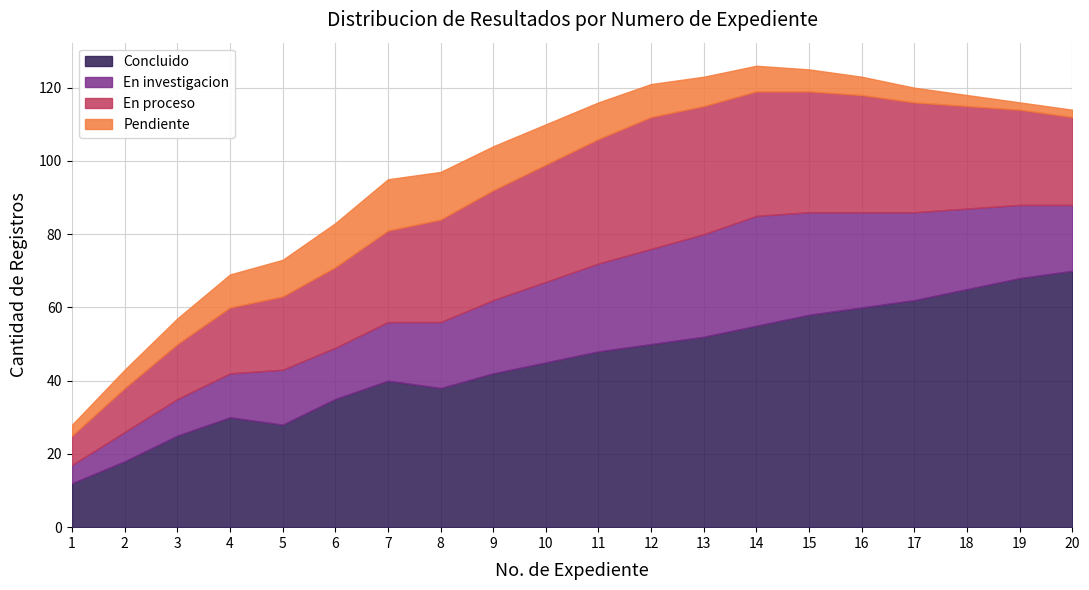

True or false: En proceso and Concluido cross at least once.

False